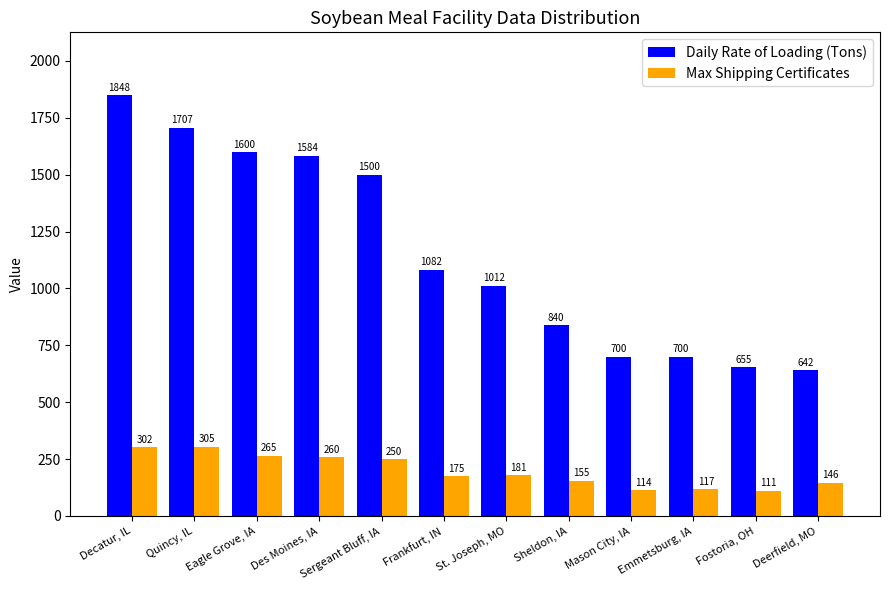

What is the difference between the maximum and minimum values in the Max Shipping Certificates series?

194